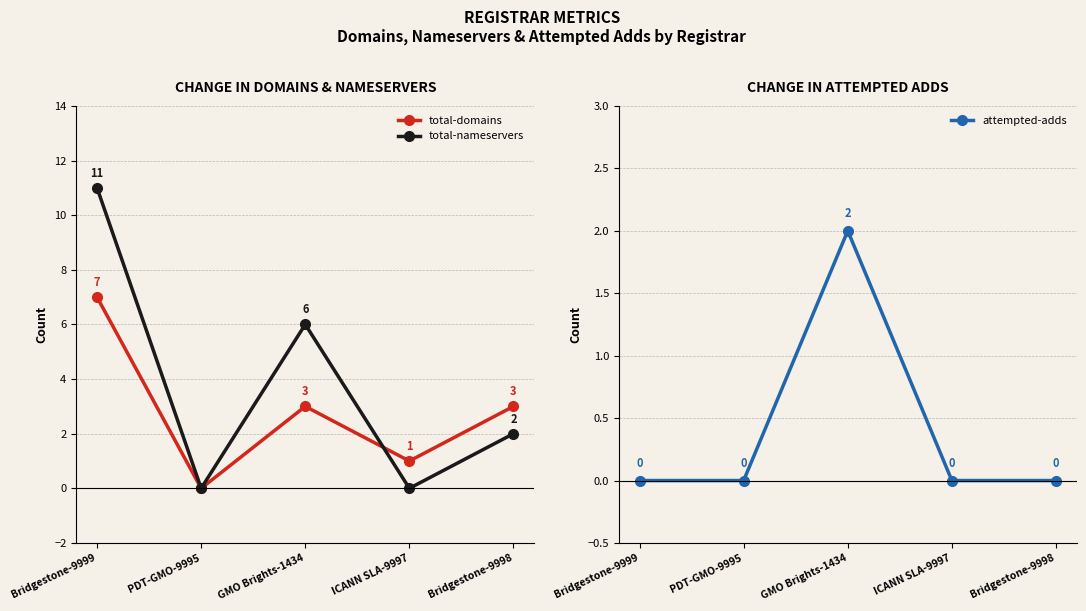

True or false: total-nameservers and total-domains intersect in this chart.

True